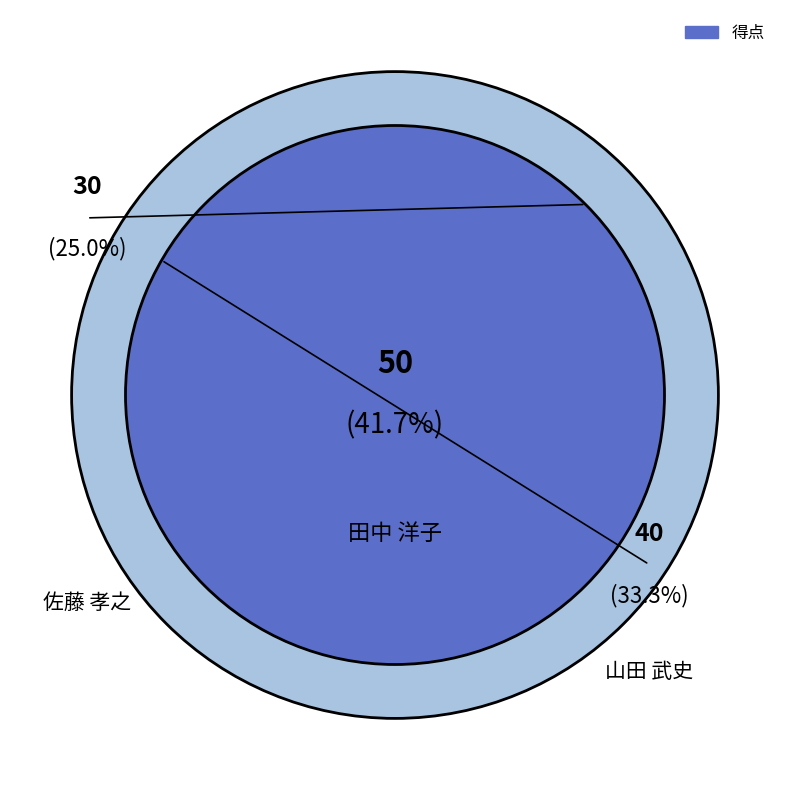

How many segments does this pie chart have?

3